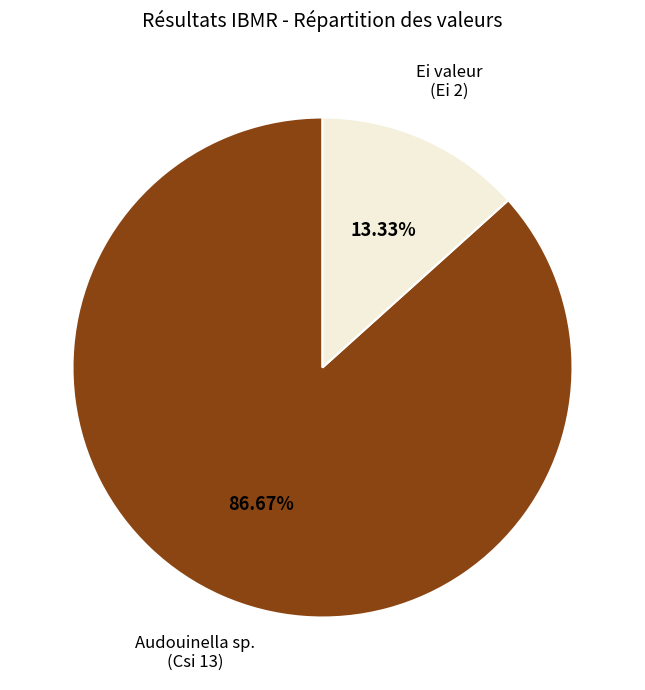

Is there a majority slice in this chart?

Yes